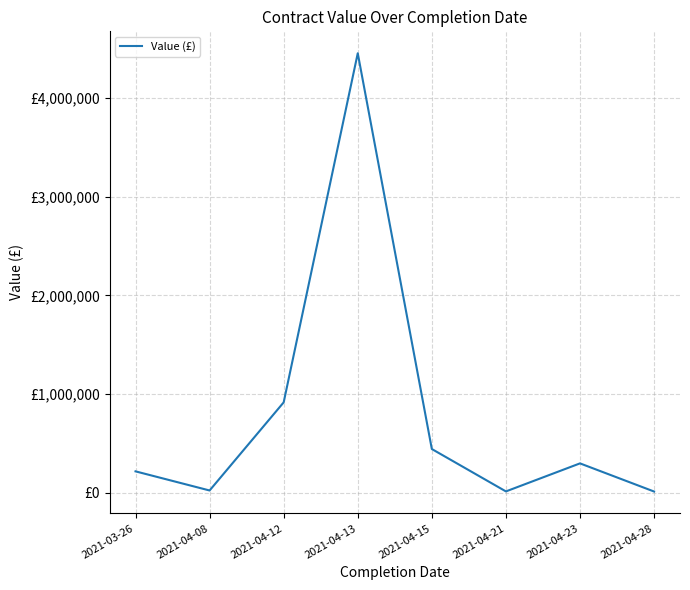

The chart shows a value of 717561.1 at 2021-04-15. True or false?

False